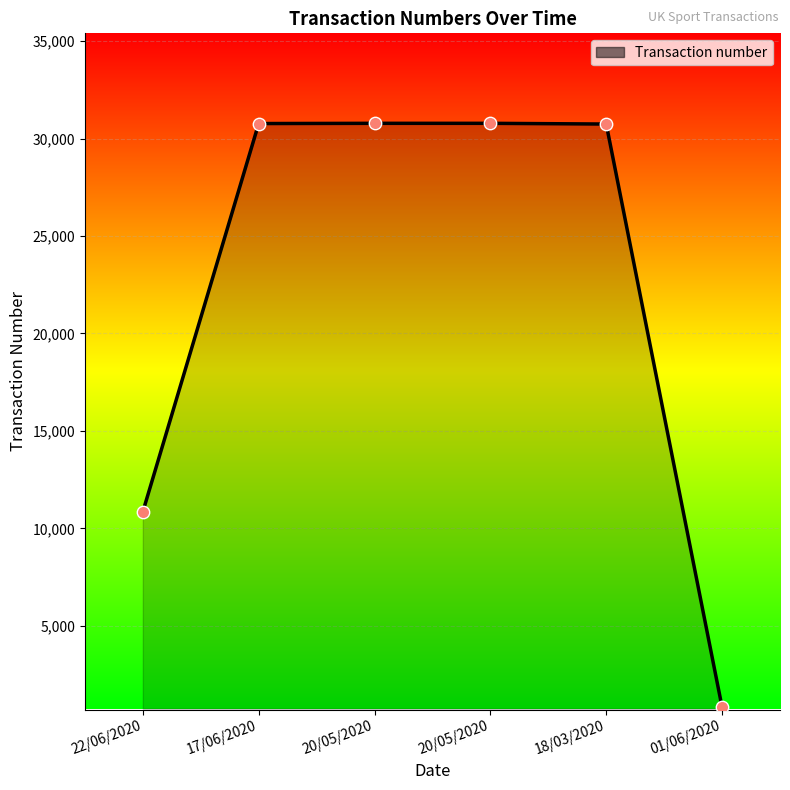

Which has a higher value, 01/06/2020 or 20/05/2020?

20/05/2020